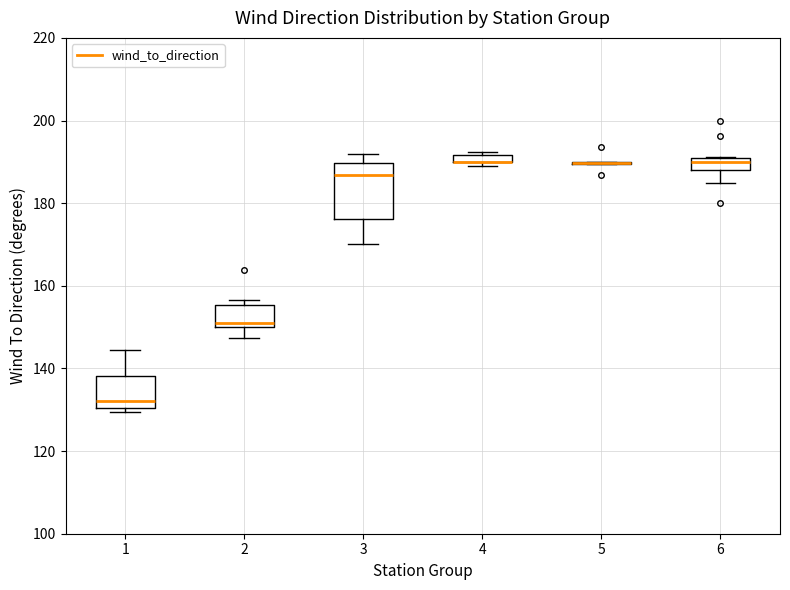

Which box is the tallest, from its lower edge to its upper edge?

3